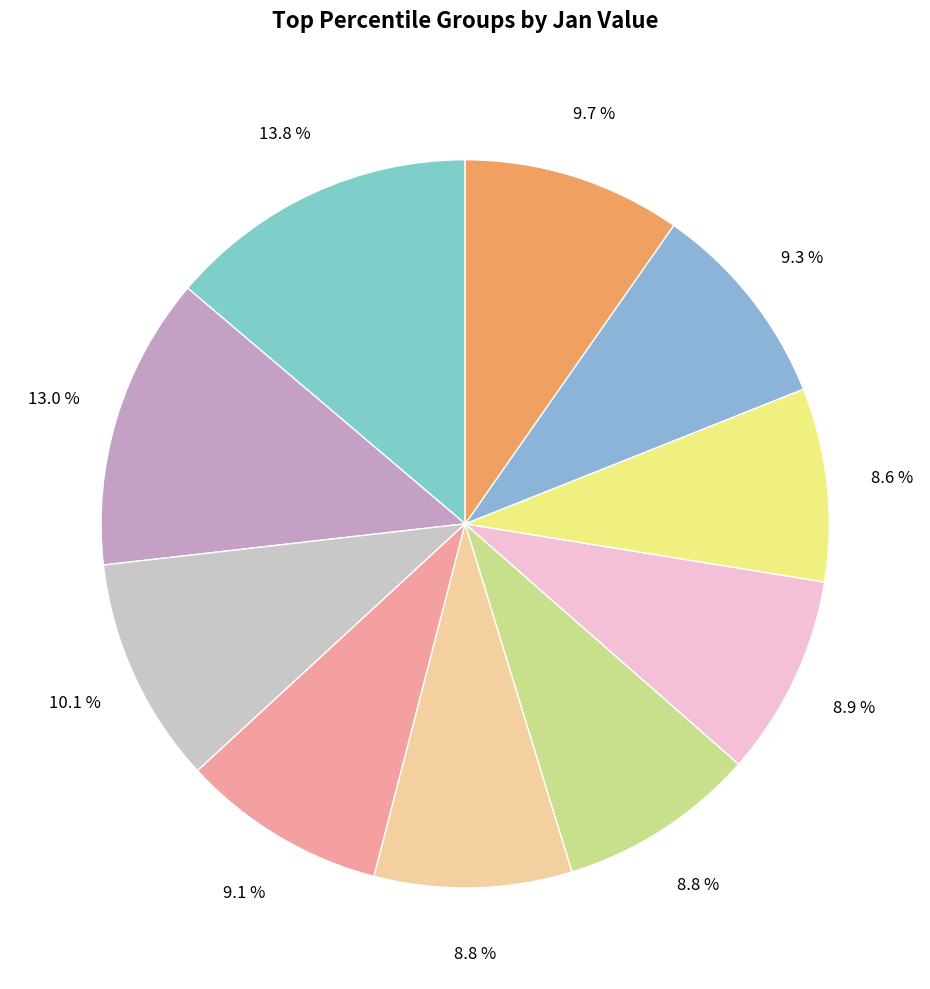

Is there a majority slice in this chart?

No